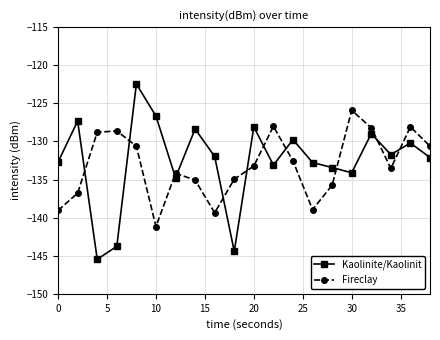

True or false: Fireclay has more than 2 interior local peaks.

True